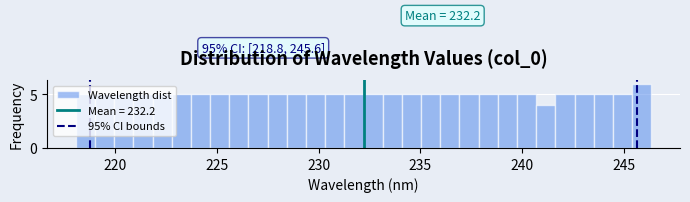

Around what value on the x-axis is the tallest bar? Give the approximate position of its centre, as read against the axis.

246.0